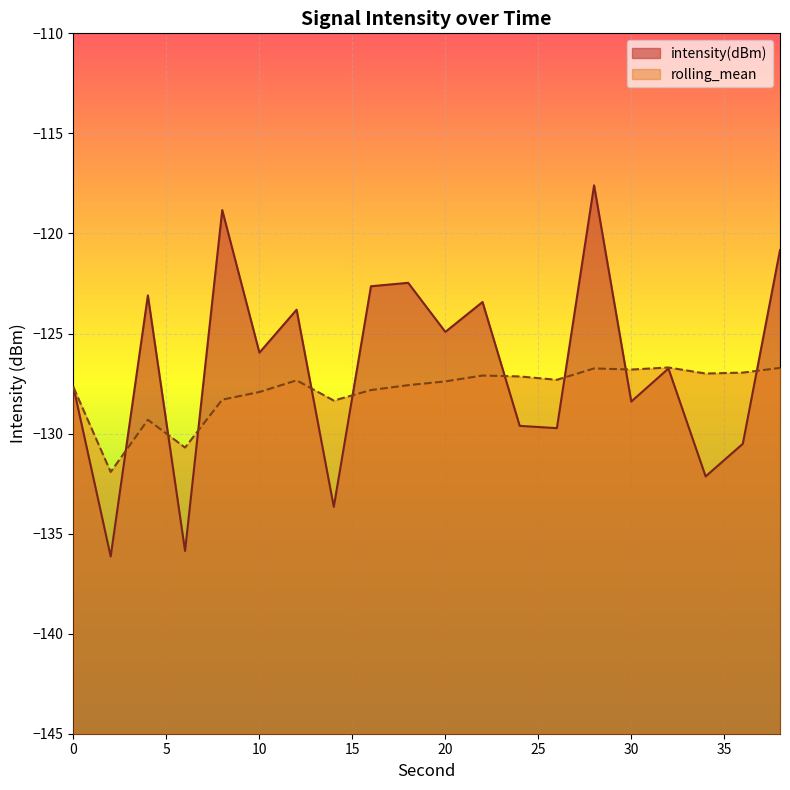

The intensity(dBm) series shows -33.6 at 34. True or false?

False